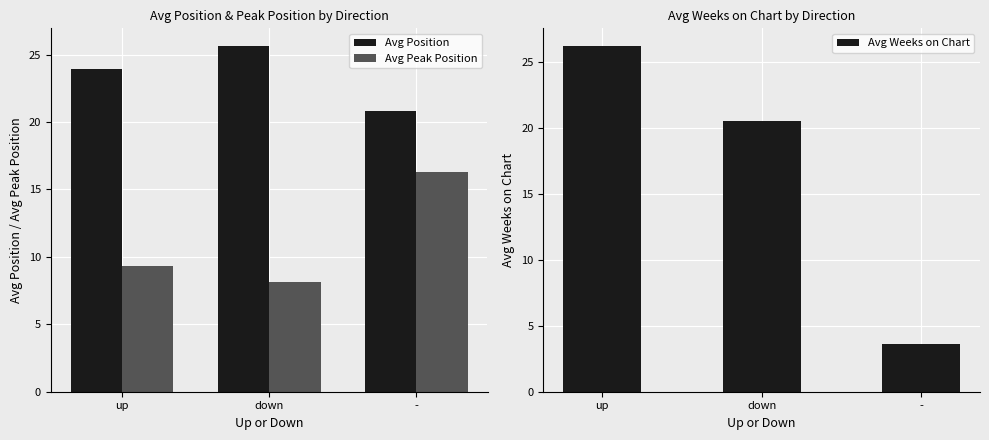

Is it true that Avg Weeks on Chart equals 3.6 at -?

True